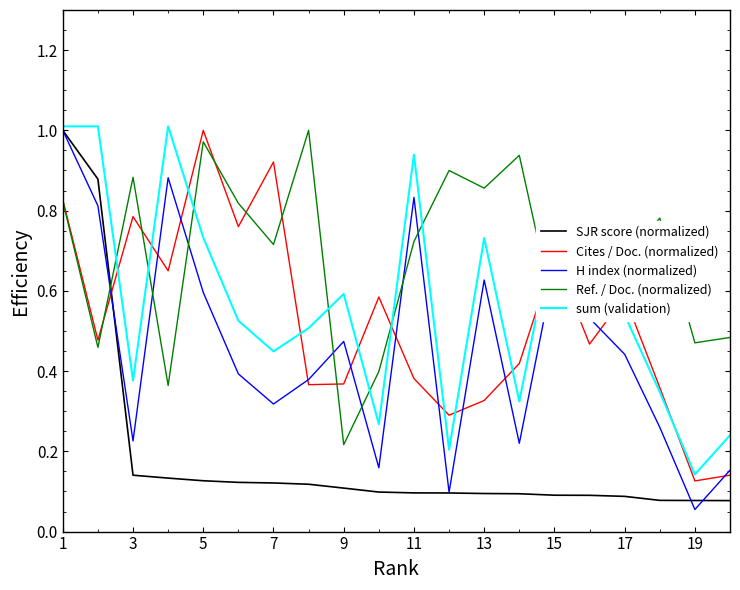

True or false: SJR score (normalized) and Cites / Doc. (normalized) intersect in this chart.

True